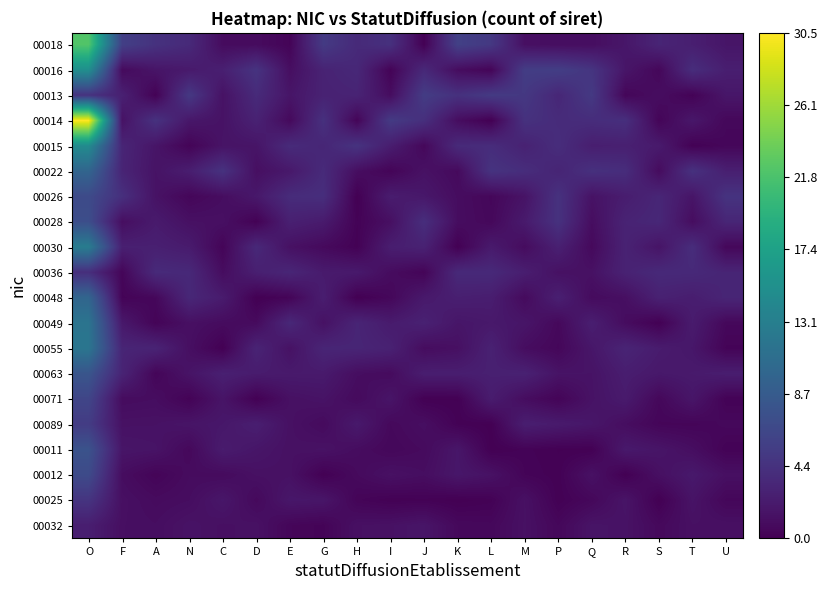

What is the maximum value for 00055?

11.9